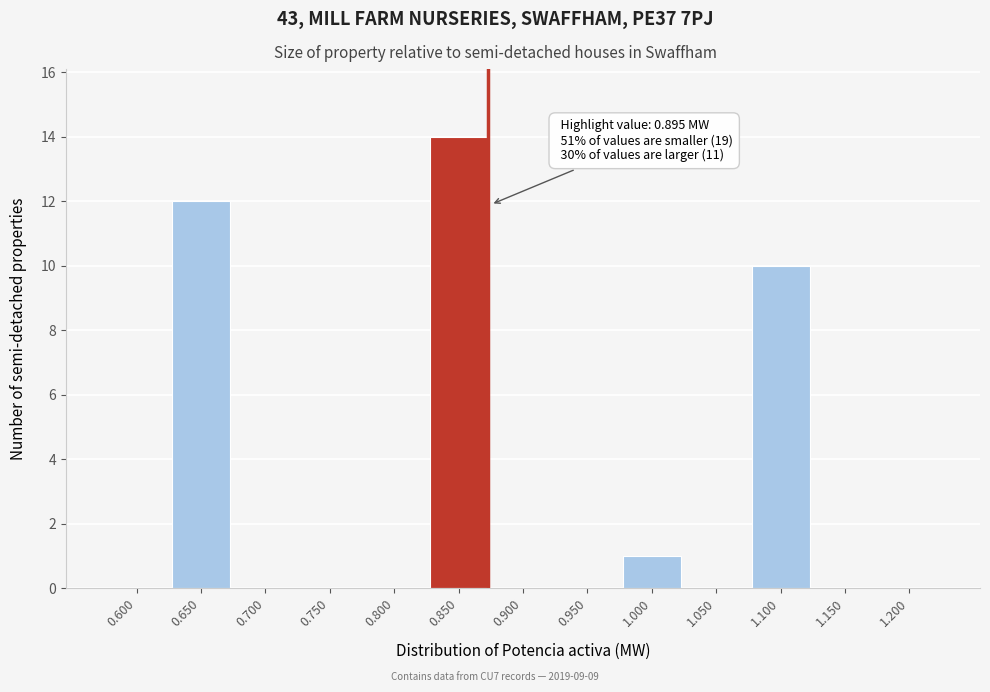

Reading left to right, transcribe all the data shown in this chart.

0.600=0	0.650=12	0.700=0	0.750=0	0.800=0	0.850=14	0.900=0	0.950=0	1.000=1	1.050=0	1.100=10	1.150=0	1.200=0